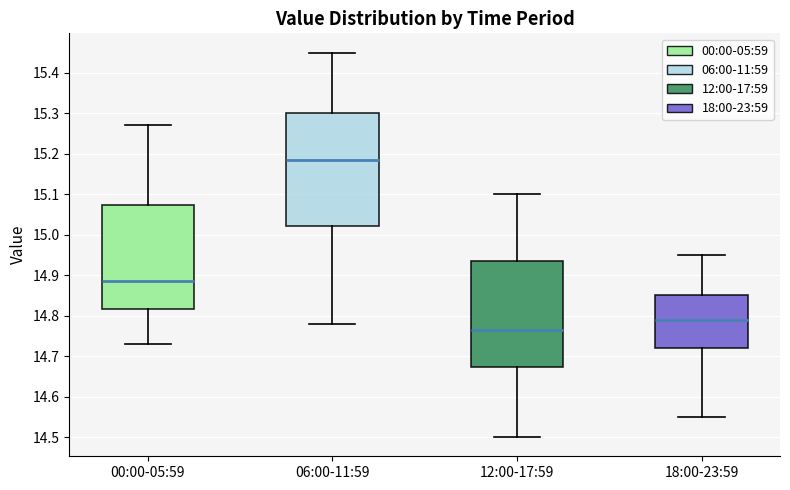

Comparing the boxes themselves (not the whiskers), which one is the tallest?

06:00-11:59